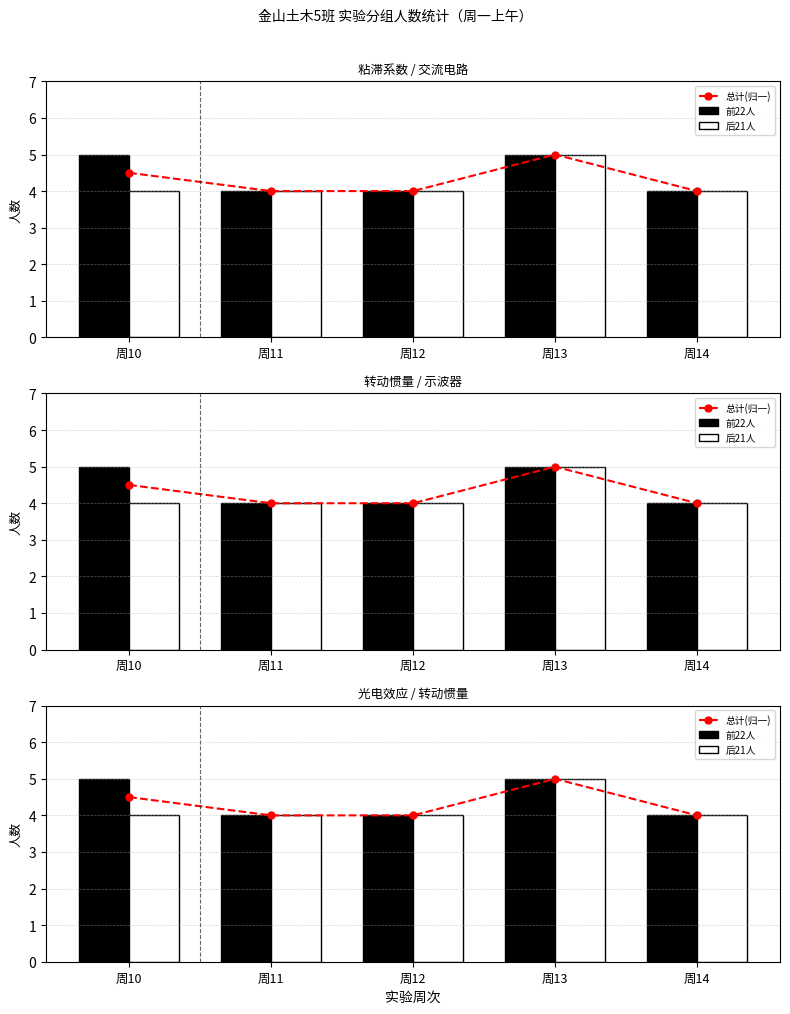

Which series changed the most between 周11 and 周14?

总计(归一)